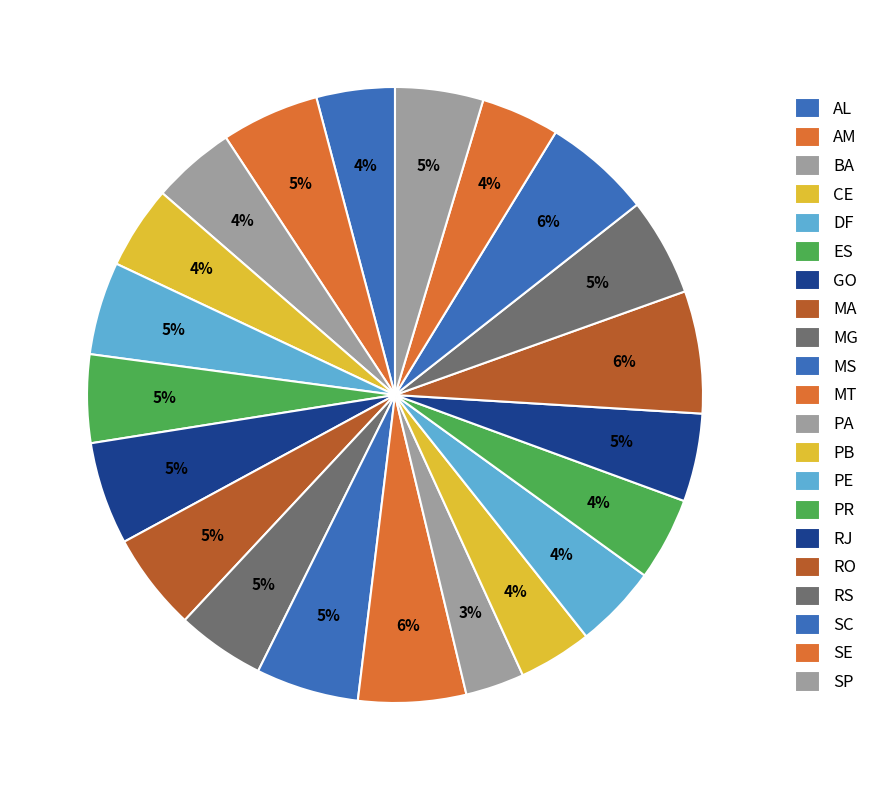

To the nearest percent, what is the difference between the largest and smallest slice percentages?

3%